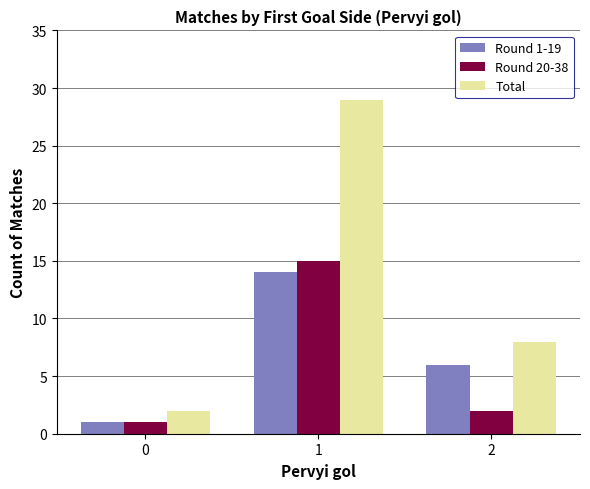

True or false: Round 20-38 has a value of 2 at 2.

True